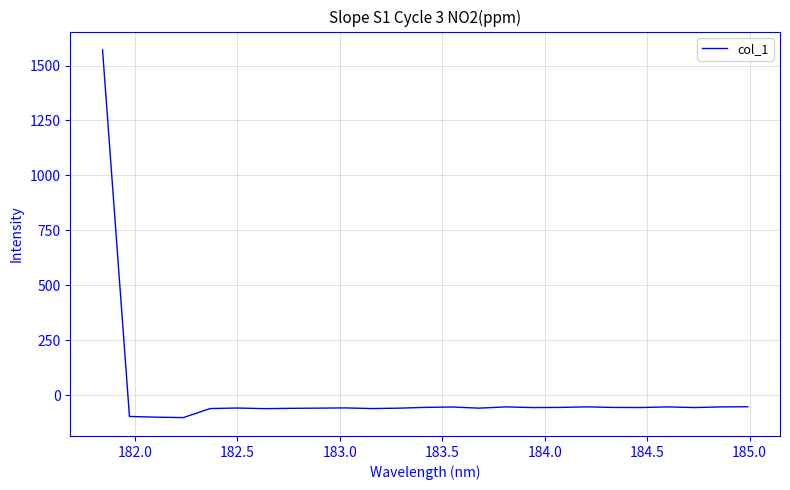

How many values are above zero?

1